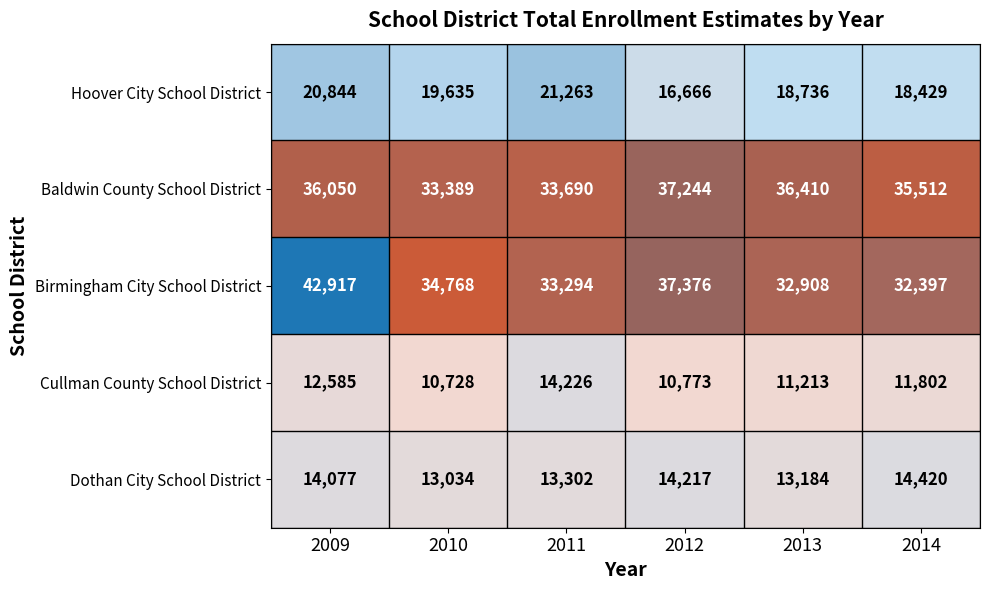

List the series in order of their peak value, highest first.

Birmingham City School District, Baldwin County School District, Hoover City School District, Dothan City School District, Cullman County School District